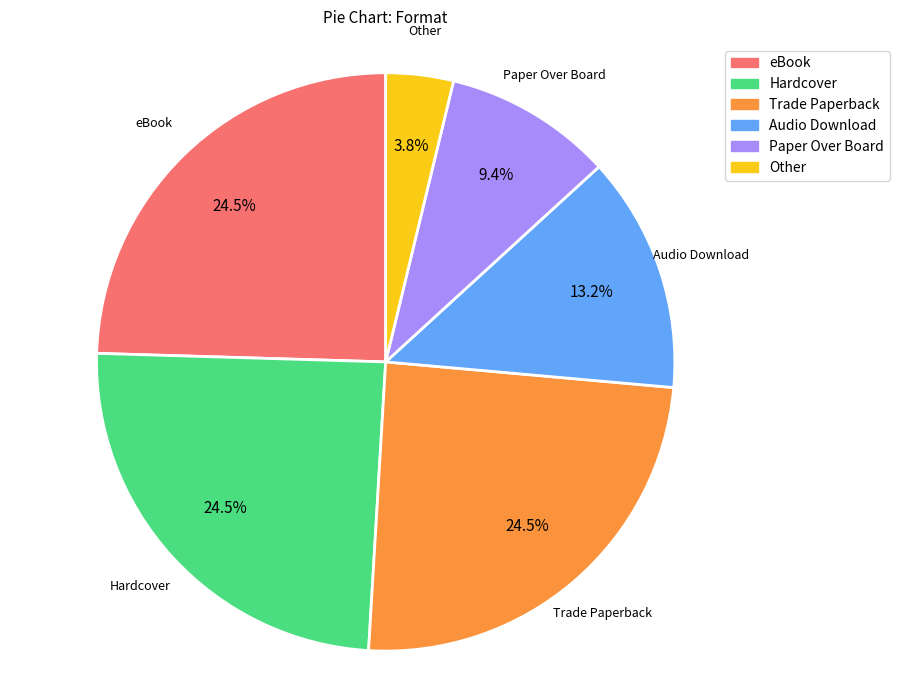

To the nearest percent, what percentage of the pie is Paper Over Board?

9%